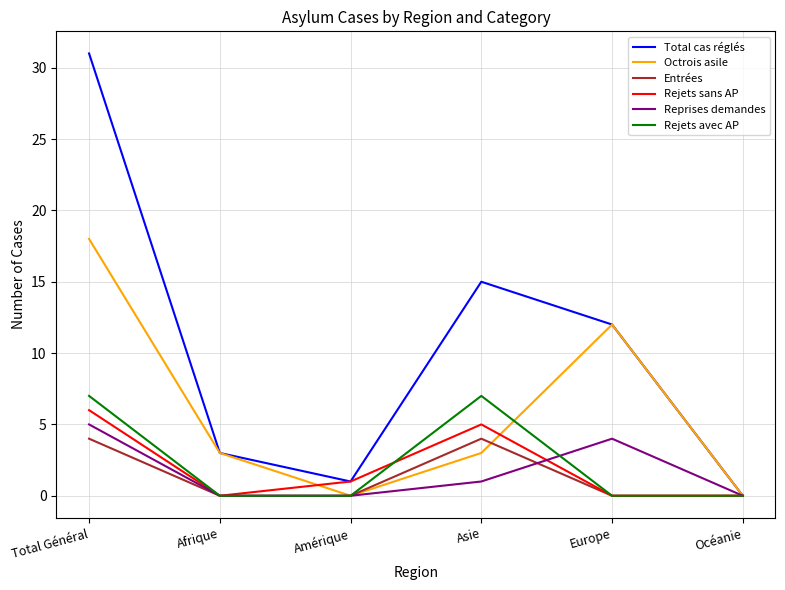

Reading left to right, what are all the values shown in this chart?

Total cas réglés: Total Général=31	Afrique=3	Amérique=1	Asie=15	Europe=12	Océanie=0
Octrois asile: Total Général=18	Afrique=3	Amérique=0	Asie=3	Europe=12	Océanie=0
Entrées: Total Général=4	Afrique=0	Amérique=0	Asie=4	Europe=0	Océanie=0
Rejets sans AP: Total Général=6	Afrique=0	Amérique=1	Asie=5	Europe=0	Océanie=0
Reprises demandes: Total Général=5	Afrique=0	Amérique=0	Asie=1	Europe=4	Océanie=0
Rejets avec AP: Total Général=7	Afrique=0	Amérique=0	Asie=7	Europe=0	Océanie=0